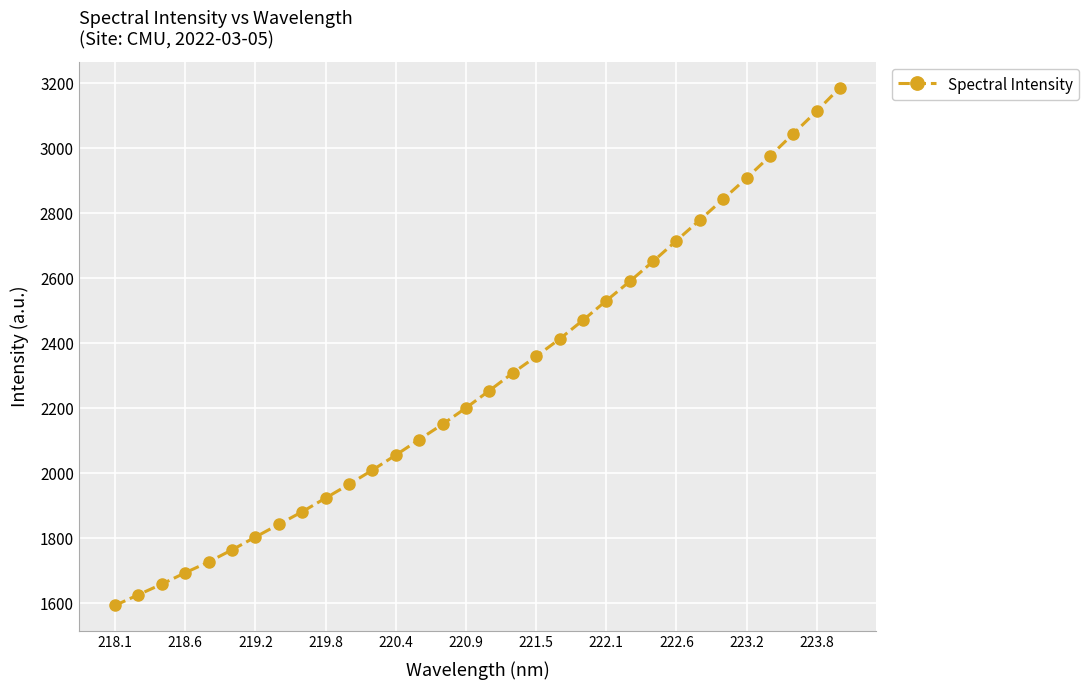

True or false: the data has more than 2 interior local peaks.

False